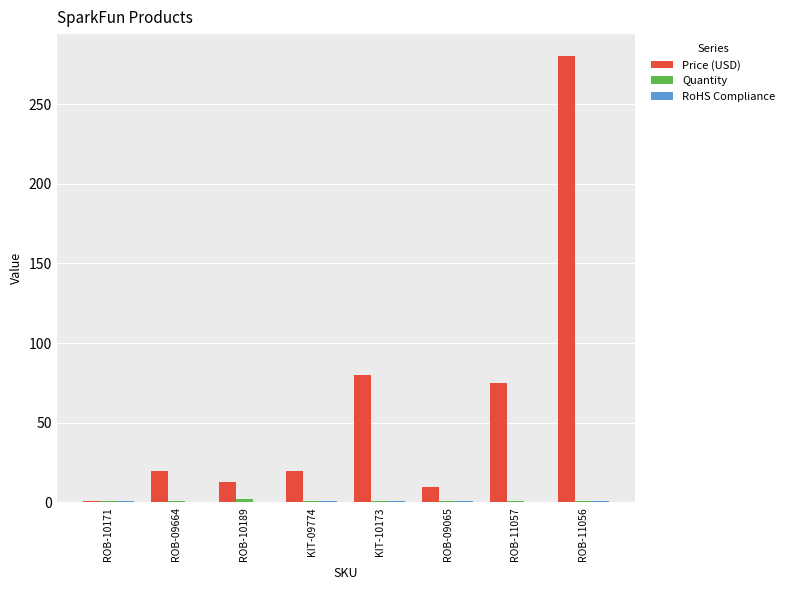

At which category is the sum across all series the highest?

ROB-11056